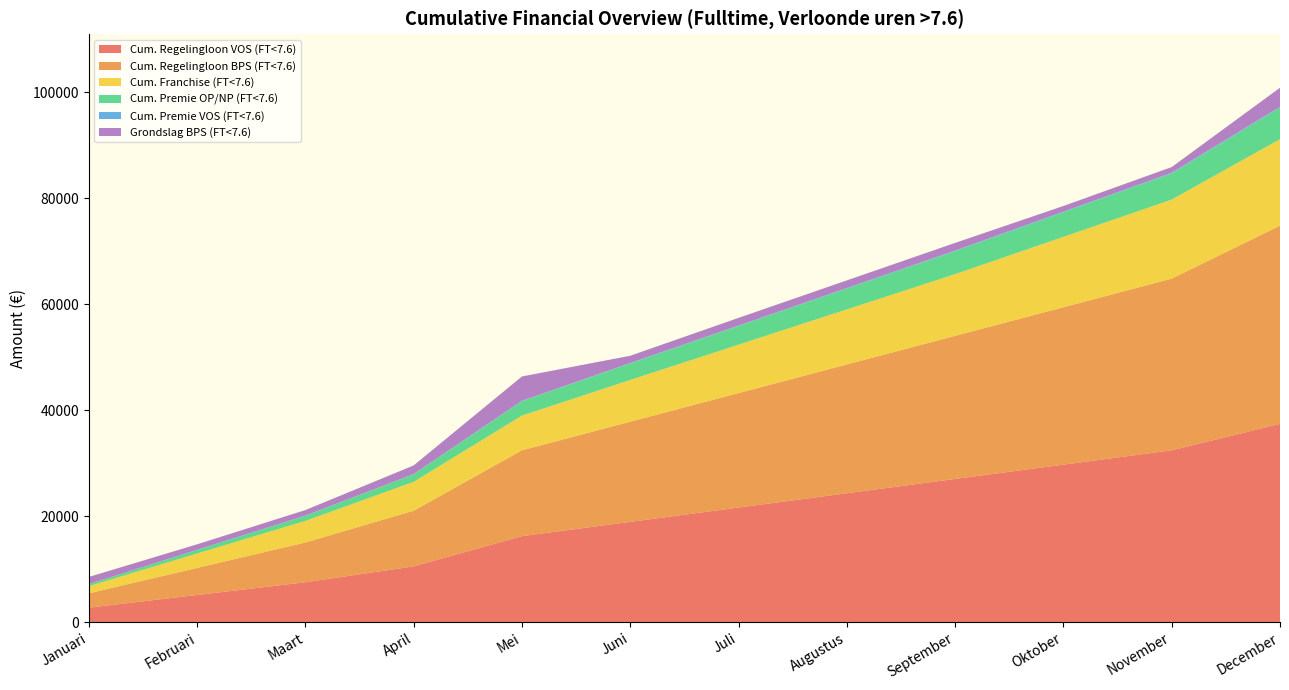

Reading left to right, extract all data points from this chart.

Cum. Regelingloon VOS (FT<7.6): 2705.0	5105.0	7505.0	10505.0	16205.0	18905.0	21605.0	24305.0	27005.0	29705.0	32405.0	37405.0
Cum. Regelingloon BPS (FT<7.6): 2705.0	5105.0	7505.0	10505.0	16205.0	18905.0	21605.0	24305.0	27005.0	29705.0	32405.0	37405.0
Cum. Franchise (FT<7.6): 1360.2	2720.3	4072.2	5440.7	6550.3	7880.2	9135.7	10391.2	11646.8	13282.3	14917.8	16322.0
Cum. Premie OP/NP (FT<7.6): 380.6	674.9	971.5	1433.2	2732.3	3120.0	3528.8	3937.6	4346.4	4647.6	4948.9	5966.5
Cum. Premie VOS (FT<7.6): 10.8	20.4	30.0	42.0	64.8	75.6	86.4	97.2	108.0	118.8	129.6	149.6
Grondslag BPS (FT<7.6): 1344.8	1039.8	1048.1	1631.6	4590.4	1370.1	1444.5	1444.5	1444.5	1064.5	1064.5	3595.8